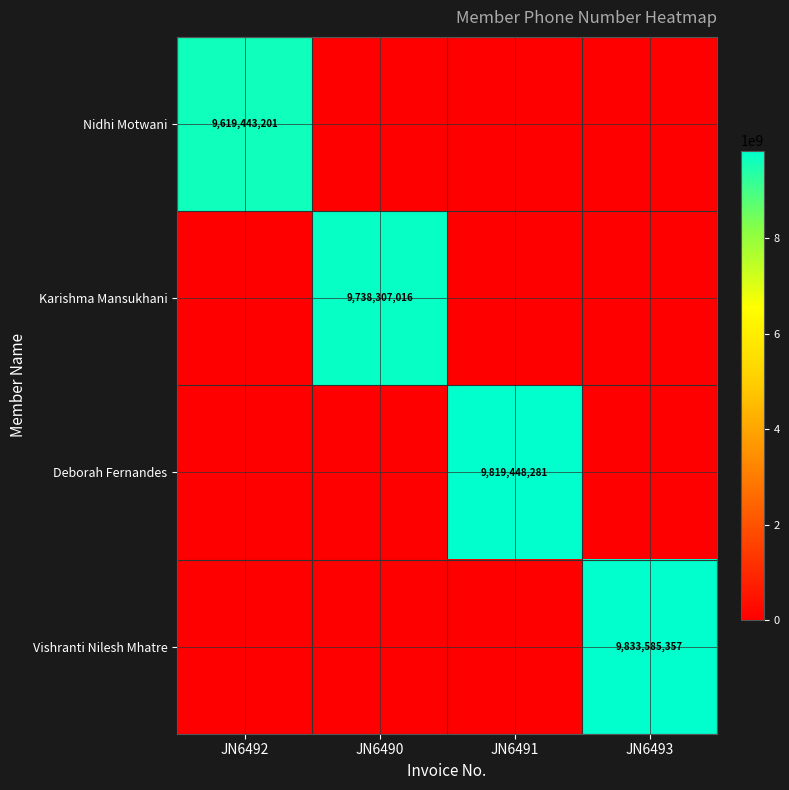

The value of Karishma Mansukhani at JN6490 is 9738307016. True or false?

True